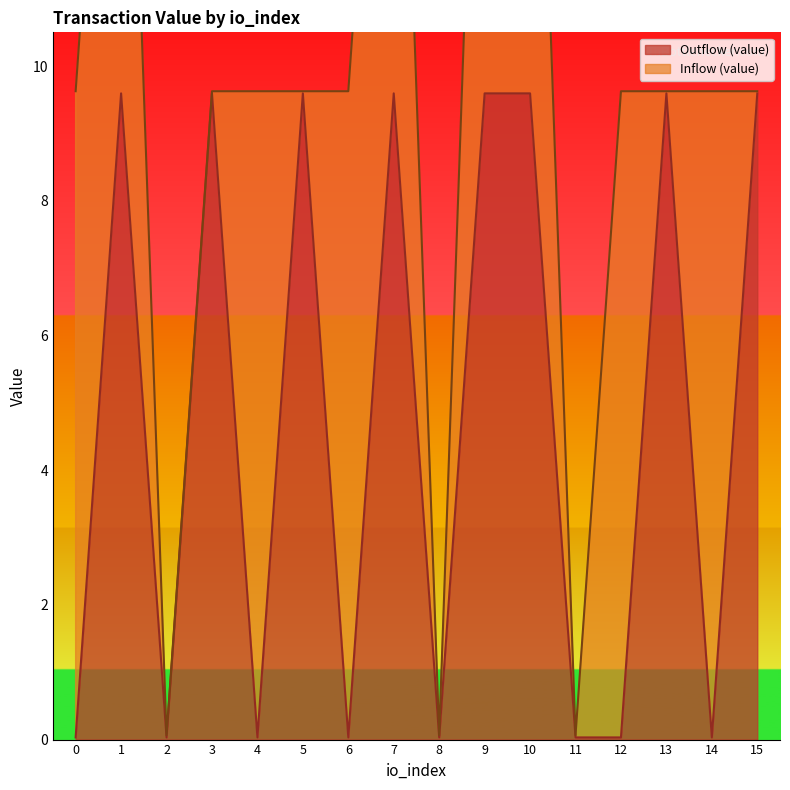

At which category does the data reach its first local valley?

2